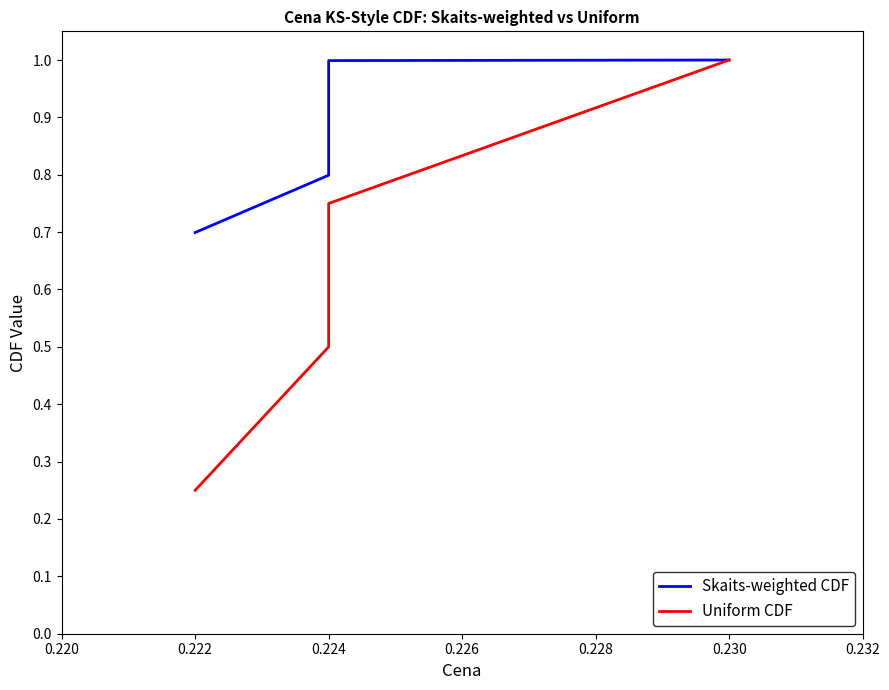

Which series changed the most between 0.222 and 0.224?

Uniform CDF